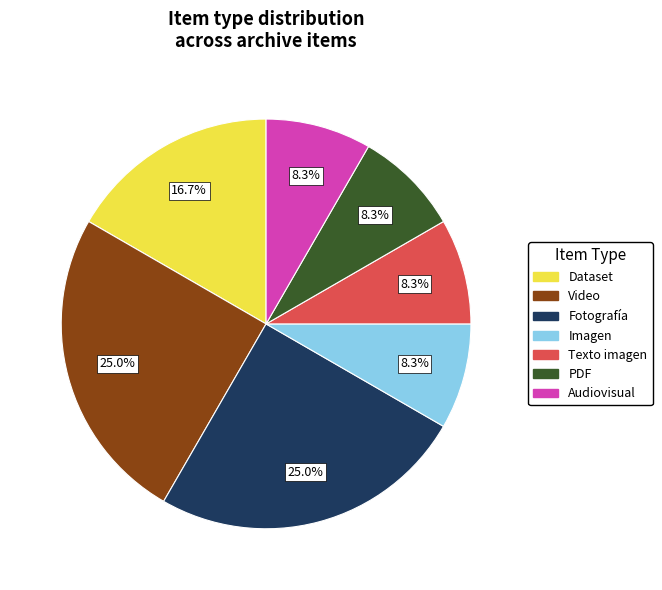

To the nearest percent, what is the difference between the Dataset and Imagen slice percentages?

8%